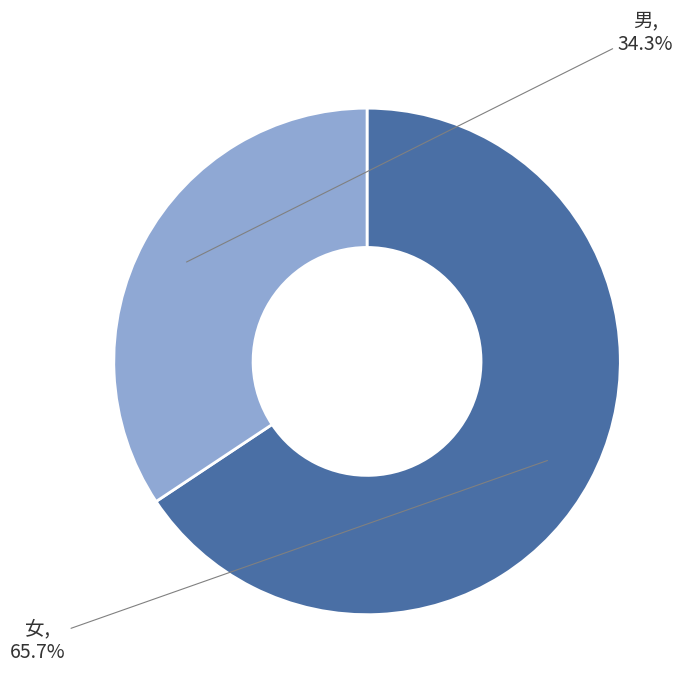

To the nearest percent, what portion does 男 represent?

34%